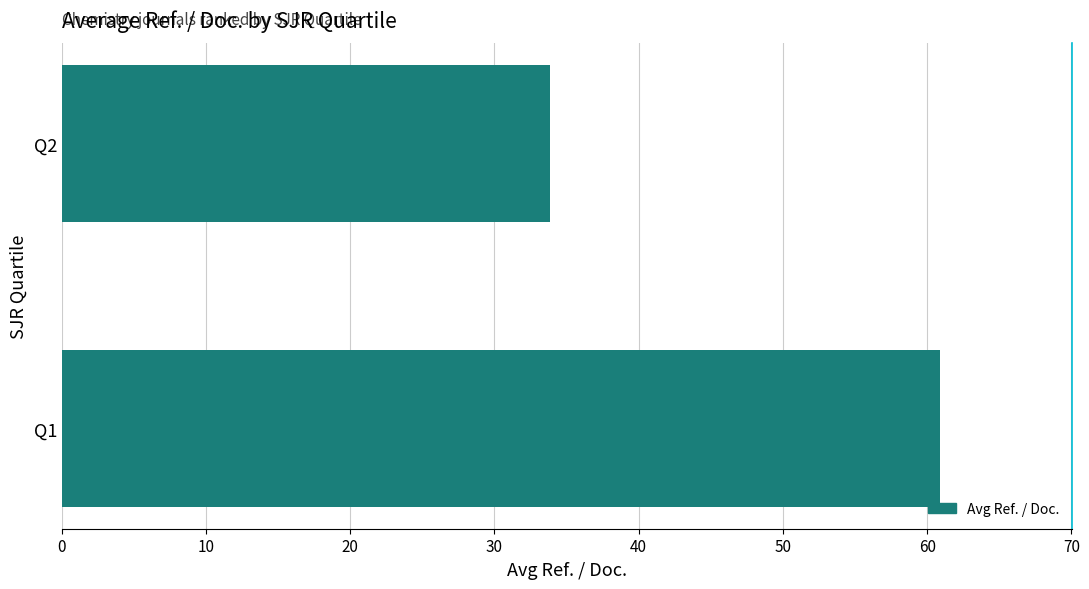

Approximately how many times larger is the value at Q1 compared to Q2?

1.8